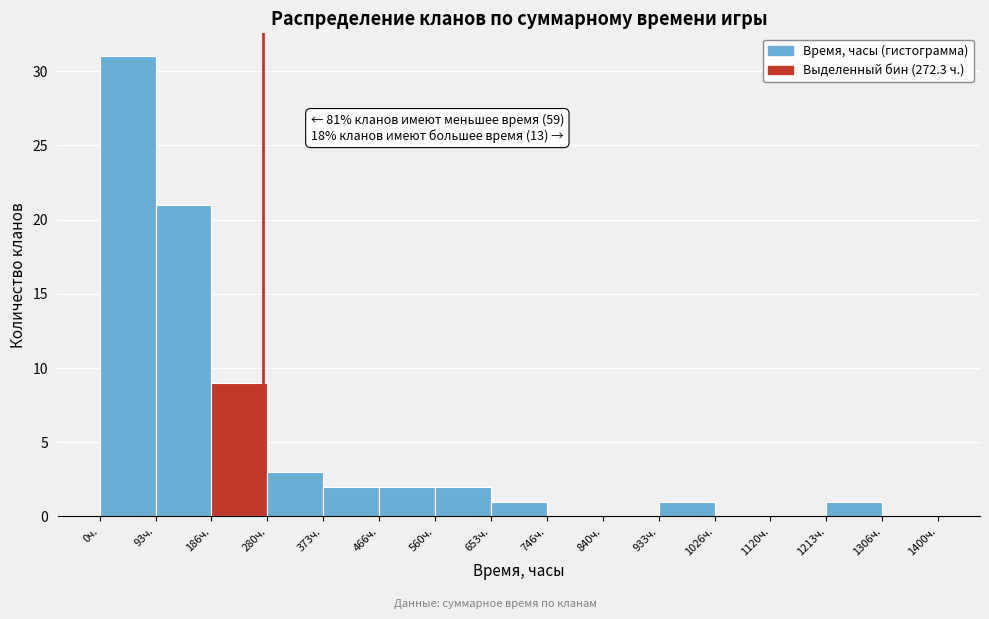

Which range on the x-axis has the tallest bar?

0 to 90